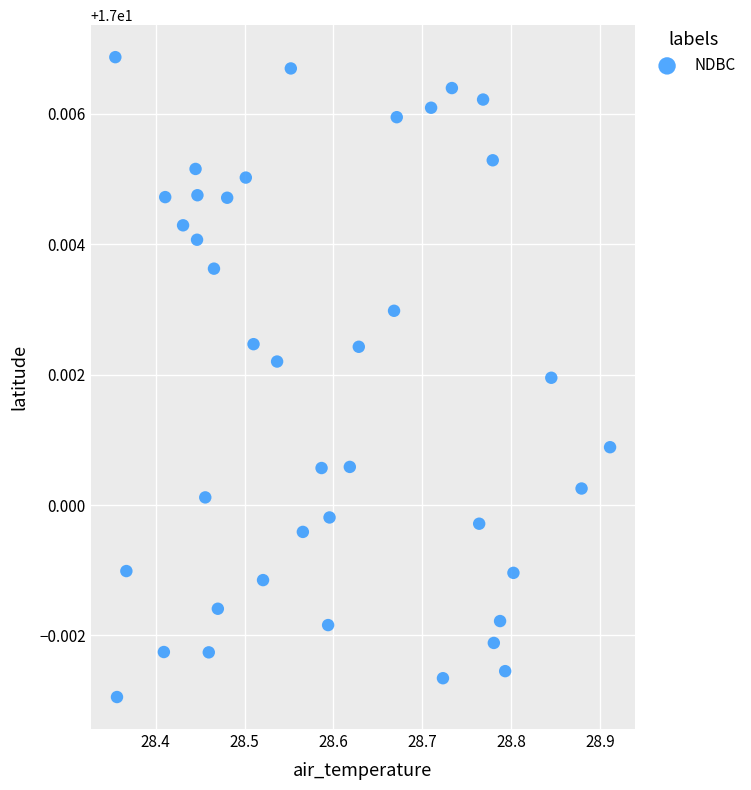

What is the range of X values (max minus min)?

0.6